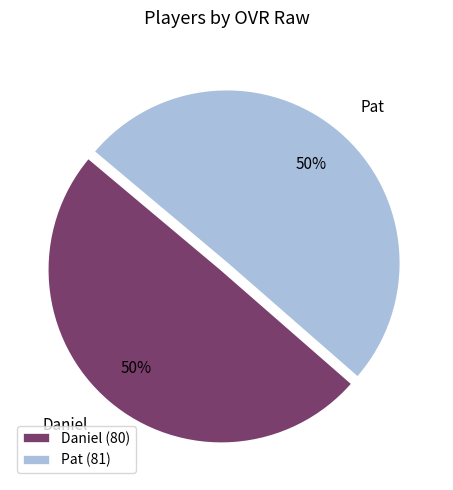

Approximately how many times larger is the value at Daniel compared to Pat?

1.0